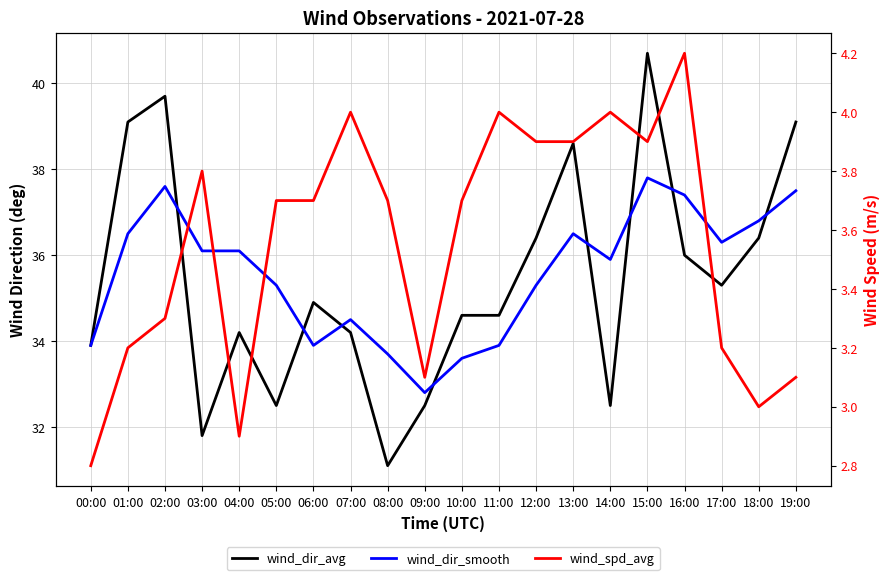

True or false: wind_spd_avg has more than 2 interior local peaks.

True